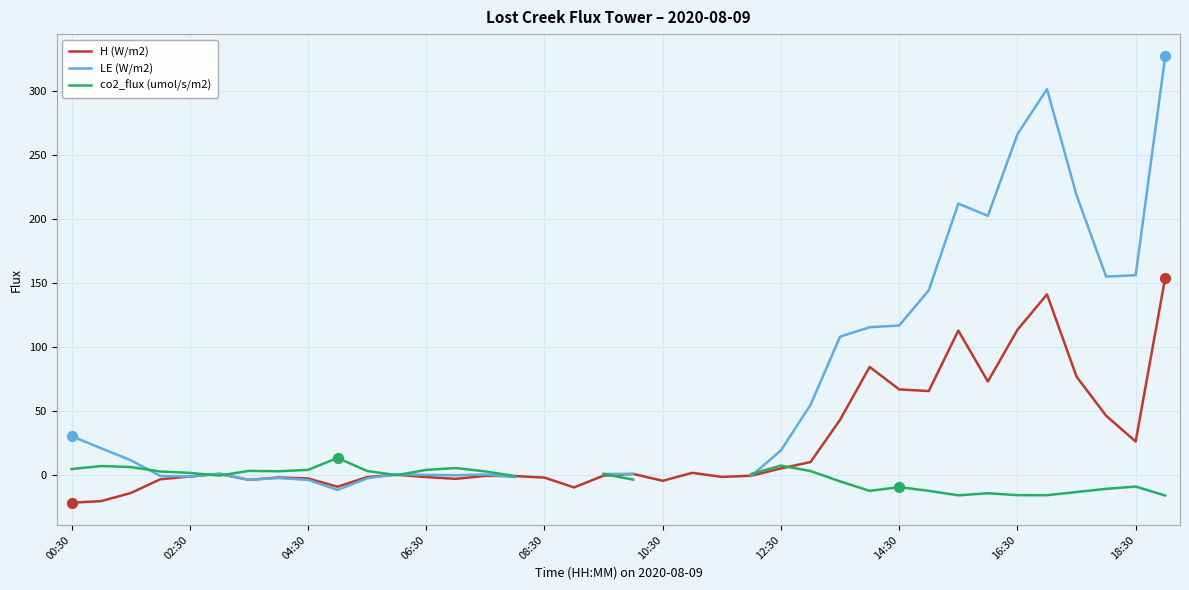

Which series has the largest Y range (max minus min)?

LE (W/m2)